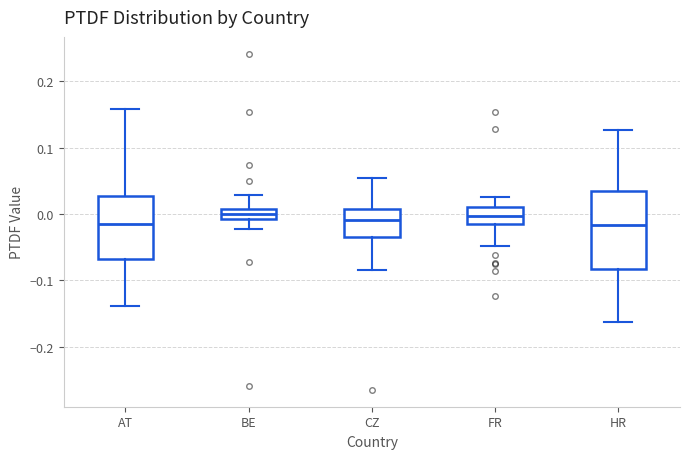

Where does the median line of the box for BE sit on the y-axis? The values are not printed on the chart, so give them approximately, as read against the axis.

0.00